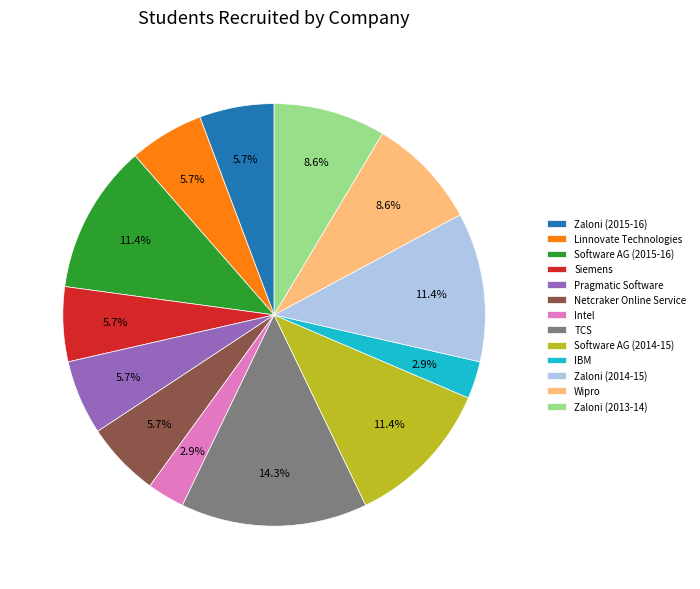

What is the largest slice in the pie chart?

TCS